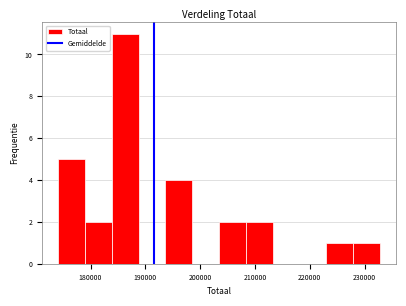

Over which range of the x-axis is the bar tallest?

184000 to 189000